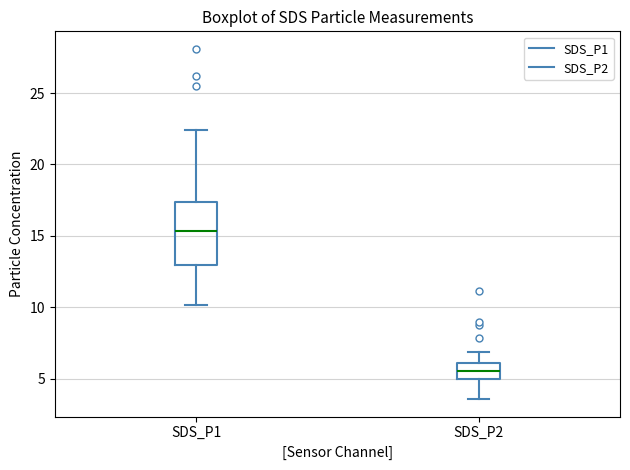

Reading left to right, transcribe this box plot: for each box, give where its median line is, the range the box spans, and where its two whiskers end, as read against the y-axis. The values are not printed on the chart, so give them approximately, as read against the axis.

SDS_P1: median 15.5, box 13.0 to 17.5, whiskers 10.0 to 22.5
SDS_P2: median 5.5, box 5.0 to 6.0, whiskers 3.5 to 7.0